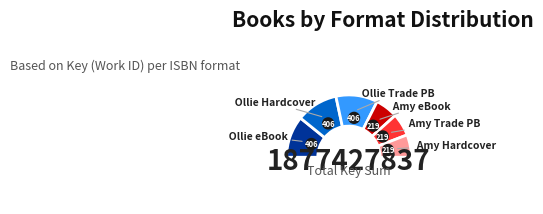

Does any single category account for the majority?

No